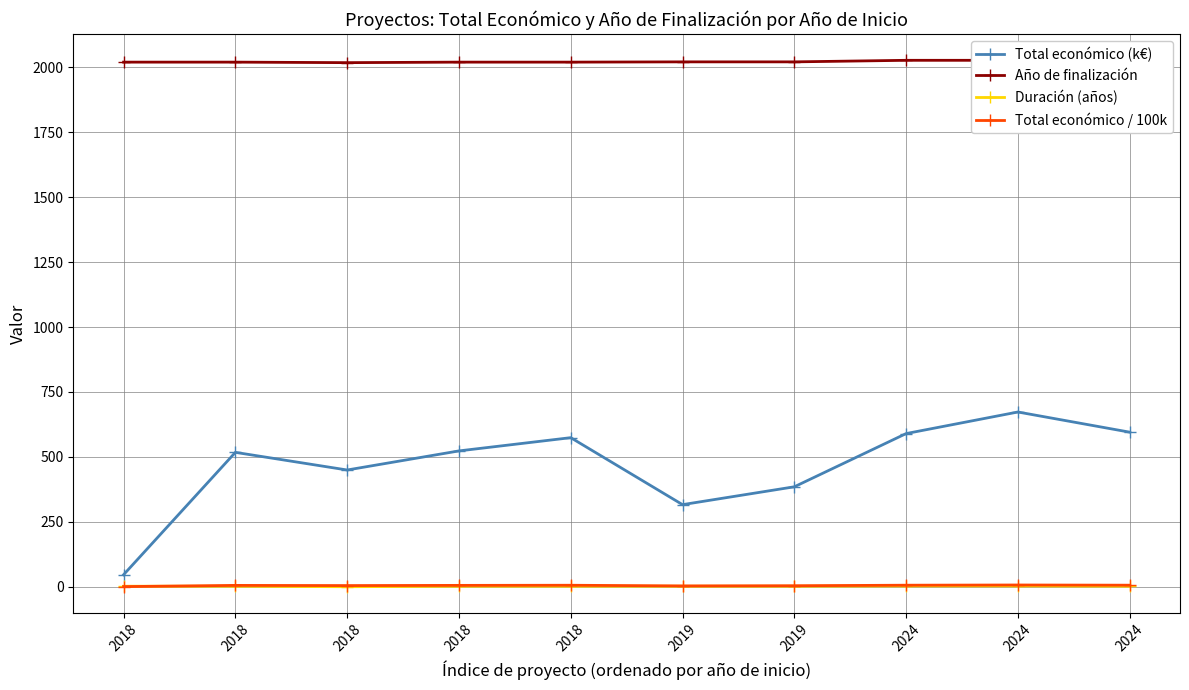

What are all the series names shown in the legend?

Total económico (k€), Año de finalización, Duración (años), Total económico / 100k